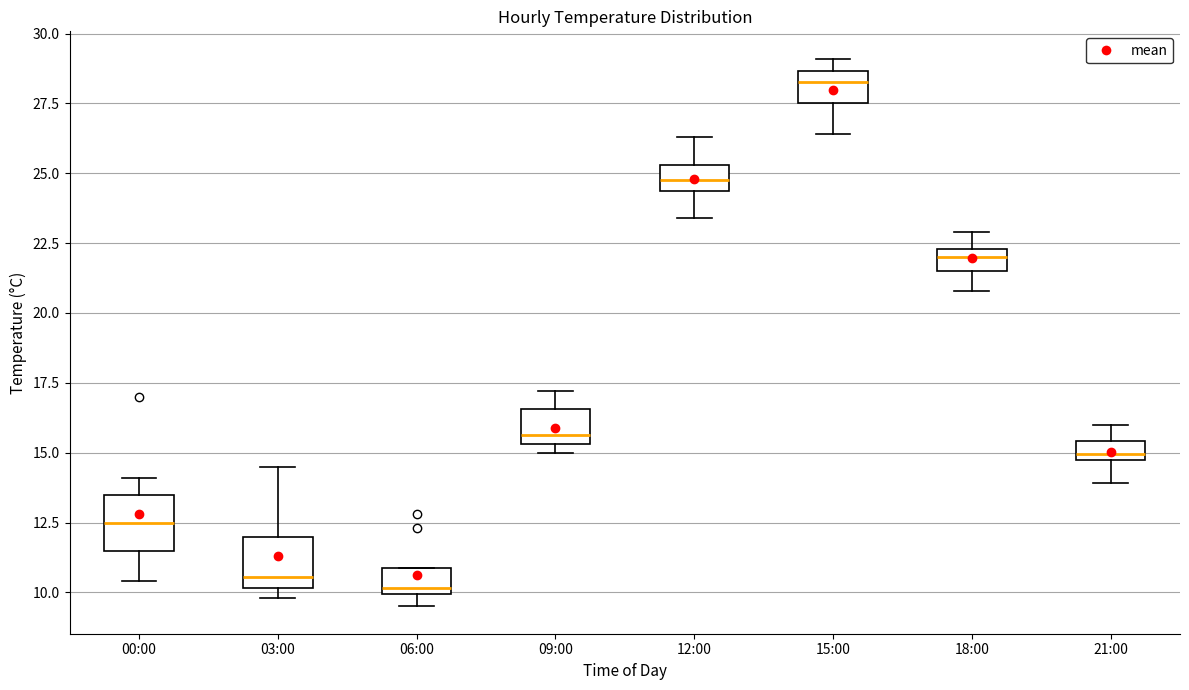

Where is the upper edge of the box for 15:00 on the y-axis? The values are not printed on the chart, so give them approximately, as read against the axis.

28.5